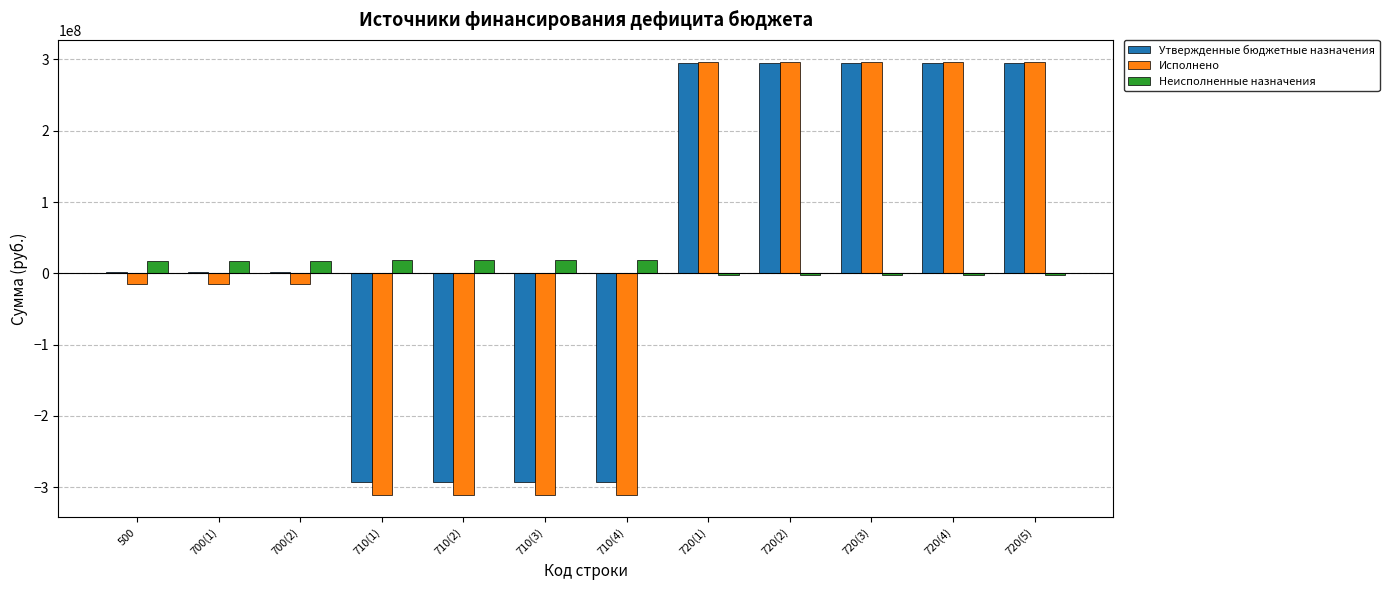

What is the highest value of the Утвержденные бюджетные назначения series?

294795609.9